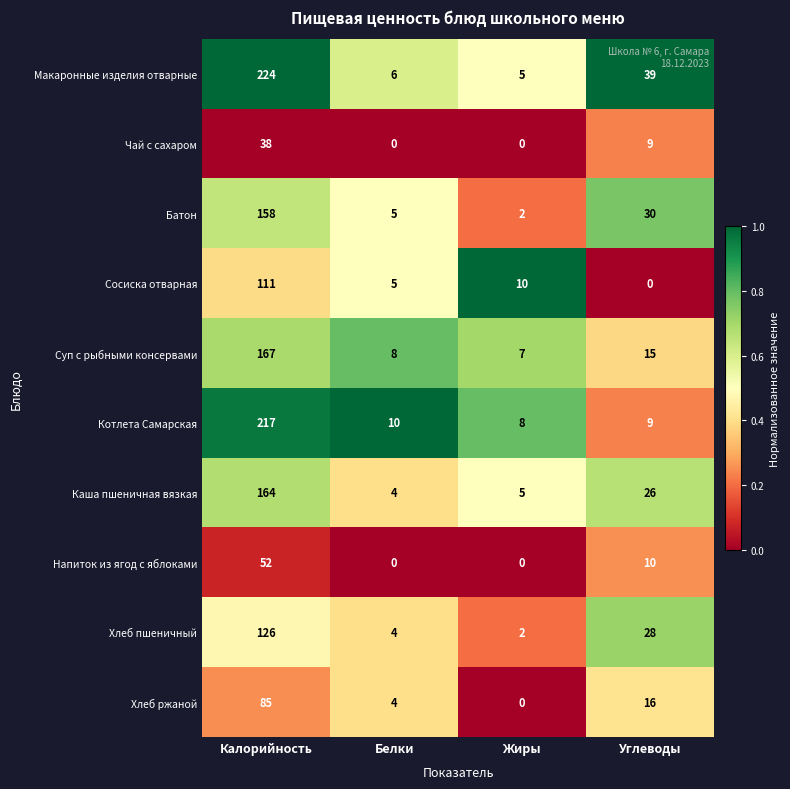

True or false: Сосиска отварная has a value of 3 at Белки.

False